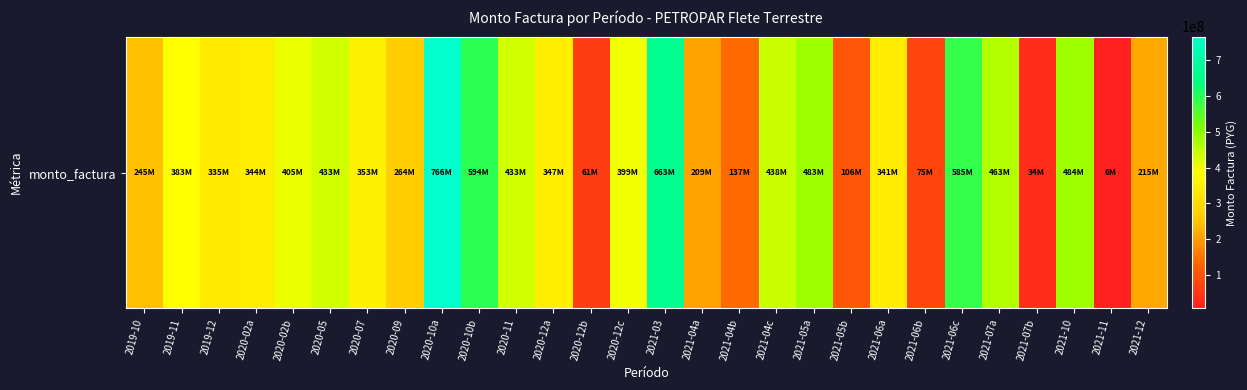

At which category does the chart reach its peak across all series?

2020-10a